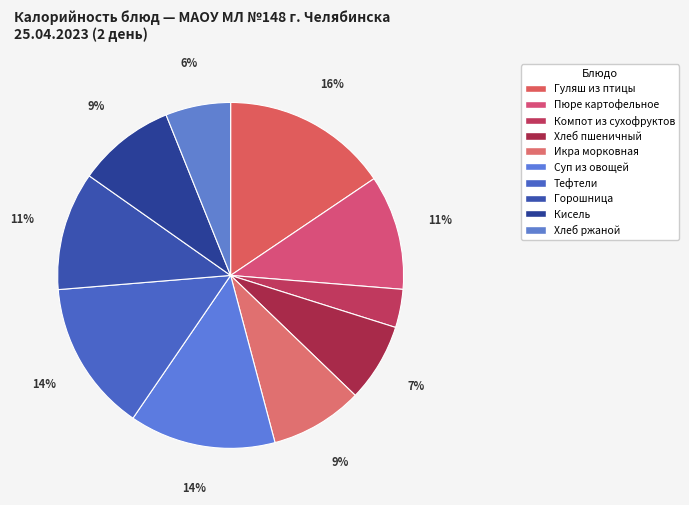

Rank the categories by value from lowest to highest.

Компот из сухофруктов, Хлеб ржаной, Хлеб пшеничный, Икра морковная, Кисель, Пюре картофельное, Горошница, Суп из овощей, Тефтели, Гуляш из птицы